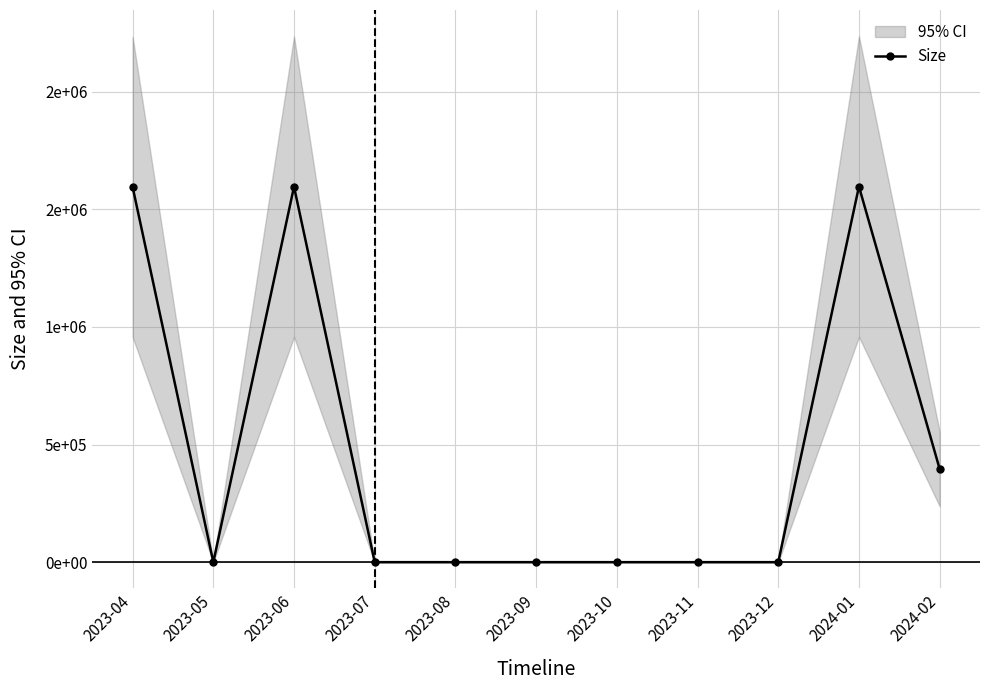

What position from the left is 2023-06?

3